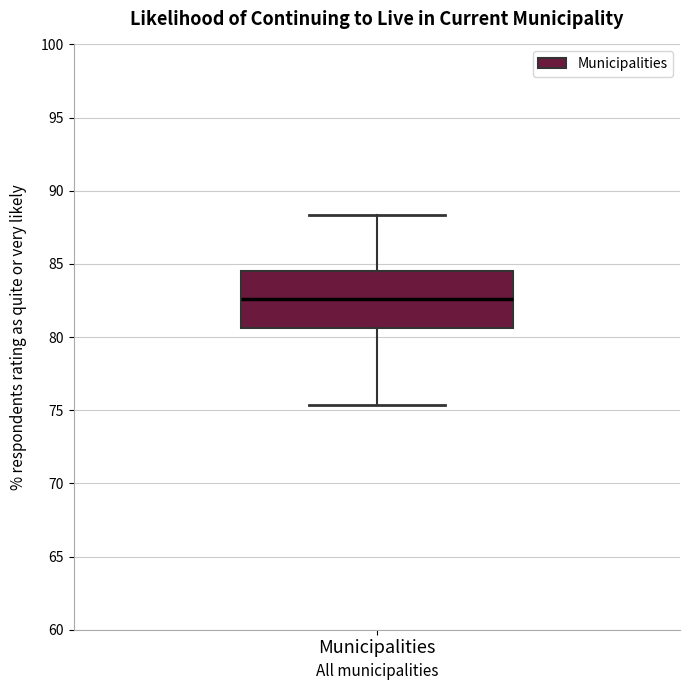

Transcribe this box plot: give where the median line is, the range the box spans, and where the two whiskers end, as read against the y-axis. The values are not printed on the chart, so give them approximately, as read against the axis.

median 82.5, box 80.5 to 84.5, whiskers 75.5 to 88.5